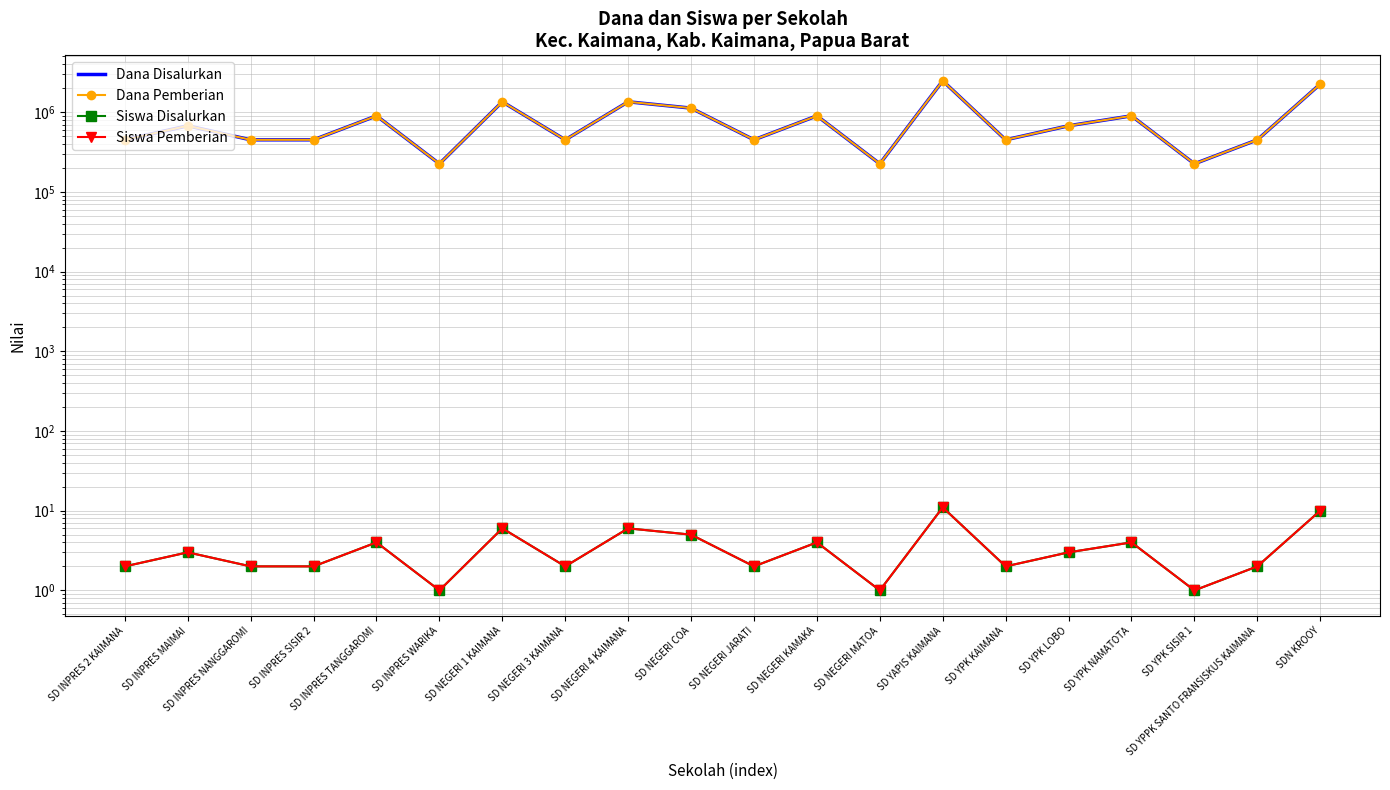

Reading left to right, transcribe all the data shown in this chart.

Dana Disalurkan: SD INPRES 2 KAIMANA=450000	SD INPRES MAIMAI=675000	SD INPRES NANGGAROMI=450000	SD INPRES SISIR 2=450000	SD INPRES TANGGAROMI=900000	SD INPRES WARIKA=225000	SD NEGERI 1 KAIMANA=1350000	SD NEGERI 3 KAIMANA=450000	SD NEGERI 4 KAIMANA=1350000	SD NEGERI COA=1125000	SD NEGERI JARATI=450000	SD NEGERI KAMAKA=900000	SD NEGERI MATOA=225000	SD YAPIS KAIMANA=2475000	SD YPK KAIMANA=450000	SD YPK LOBO=675000	SD YPK NAMATOTA=900000	SD YPK SISIR 1=225000	SD YPPK SANTO FRANSISKUS KAIMANA=450000	SDN KROOY=2250000
Dana Pemberian: SD INPRES 2 KAIMANA=450000	SD INPRES MAIMAI=675000	SD INPRES NANGGAROMI=450000	SD INPRES SISIR 2=450000	SD INPRES TANGGAROMI=900000	SD INPRES WARIKA=225000	SD NEGERI 1 KAIMANA=1350000	SD NEGERI 3 KAIMANA=450000	SD NEGERI 4 KAIMANA=1350000	SD NEGERI COA=1125000	SD NEGERI JARATI=450000	SD NEGERI KAMAKA=900000	SD NEGERI MATOA=225000	SD YAPIS KAIMANA=2475000	SD YPK KAIMANA=450000	SD YPK LOBO=675000	SD YPK NAMATOTA=900000	SD YPK SISIR 1=225000	SD YPPK SANTO FRANSISKUS KAIMANA=450000	SDN KROOY=2250000
Siswa Disalurkan: SD INPRES 2 KAIMANA=2	SD INPRES MAIMAI=3	SD INPRES NANGGAROMI=2	SD INPRES SISIR 2=2	SD INPRES TANGGAROMI=4	SD INPRES WARIKA=1	SD NEGERI 1 KAIMANA=6	SD NEGERI 3 KAIMANA=2	SD NEGERI 4 KAIMANA=6	SD NEGERI COA=5	SD NEGERI JARATI=2	SD NEGERI KAMAKA=4	SD NEGERI MATOA=1	SD YAPIS KAIMANA=11	SD YPK KAIMANA=2	SD YPK LOBO=3	SD YPK NAMATOTA=4	SD YPK SISIR 1=1	SD YPPK SANTO FRANSISKUS KAIMANA=2	SDN KROOY=10
Siswa Pemberian: SD INPRES 2 KAIMANA=2	SD INPRES MAIMAI=3	SD INPRES NANGGAROMI=2	SD INPRES SISIR 2=2	SD INPRES TANGGAROMI=4	SD INPRES WARIKA=1	SD NEGERI 1 KAIMANA=6	SD NEGERI 3 KAIMANA=2	SD NEGERI 4 KAIMANA=6	SD NEGERI COA=5	SD NEGERI JARATI=2	SD NEGERI KAMAKA=4	SD NEGERI MATOA=1	SD YAPIS KAIMANA=11	SD YPK KAIMANA=2	SD YPK LOBO=3	SD YPK NAMATOTA=4	SD YPK SISIR 1=1	SD YPPK SANTO FRANSISKUS KAIMANA=2	SDN KROOY=10